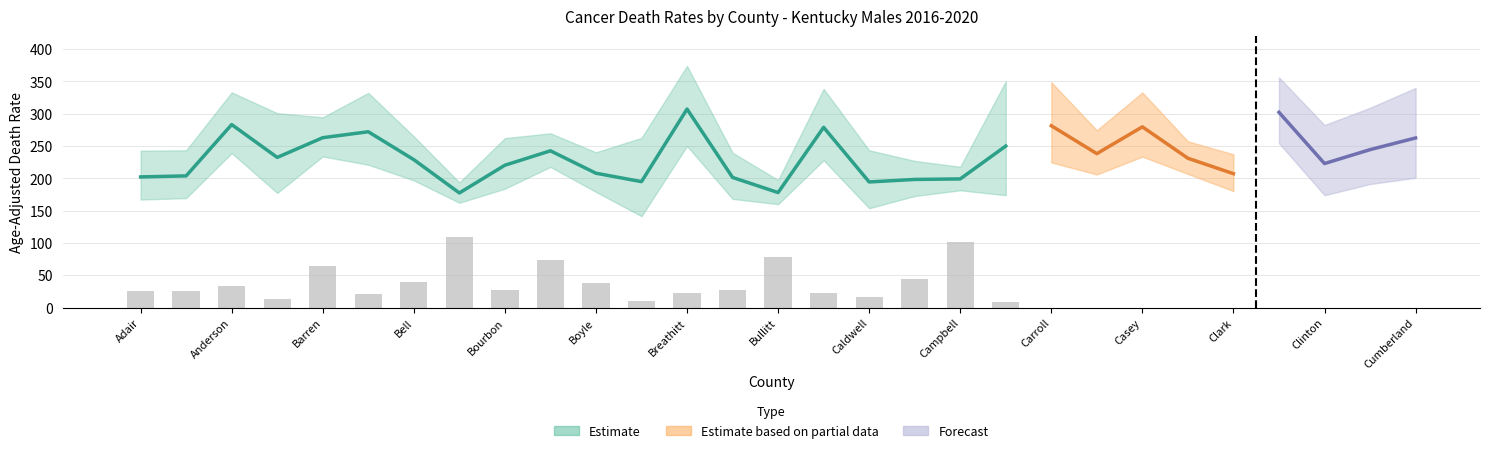

Where is Age-Adjusted Rate nearest to the value 242?

Boyd